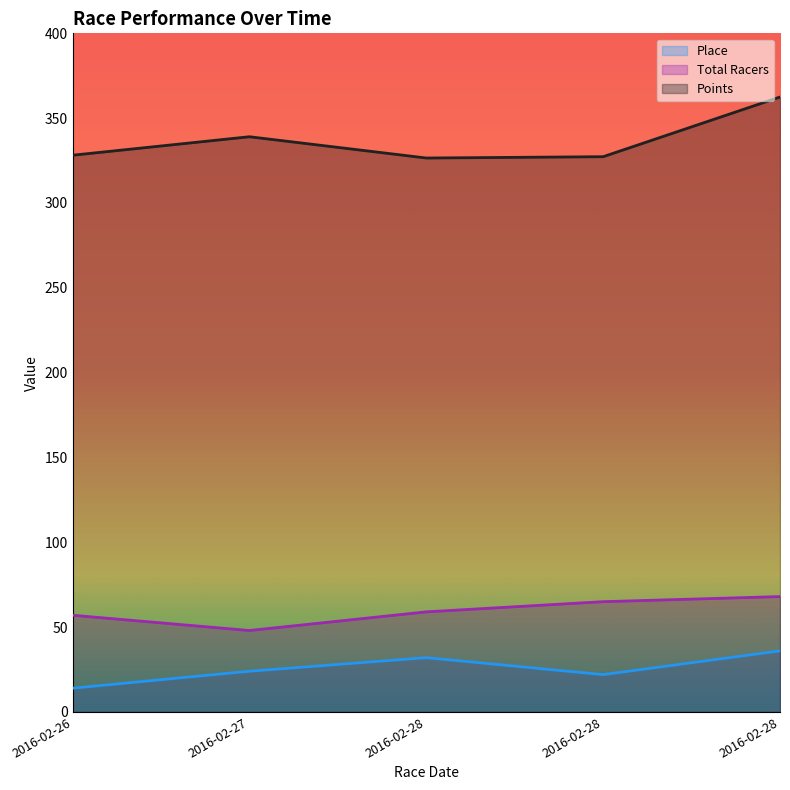

Read the Place value at 2016-02-28.

32.0